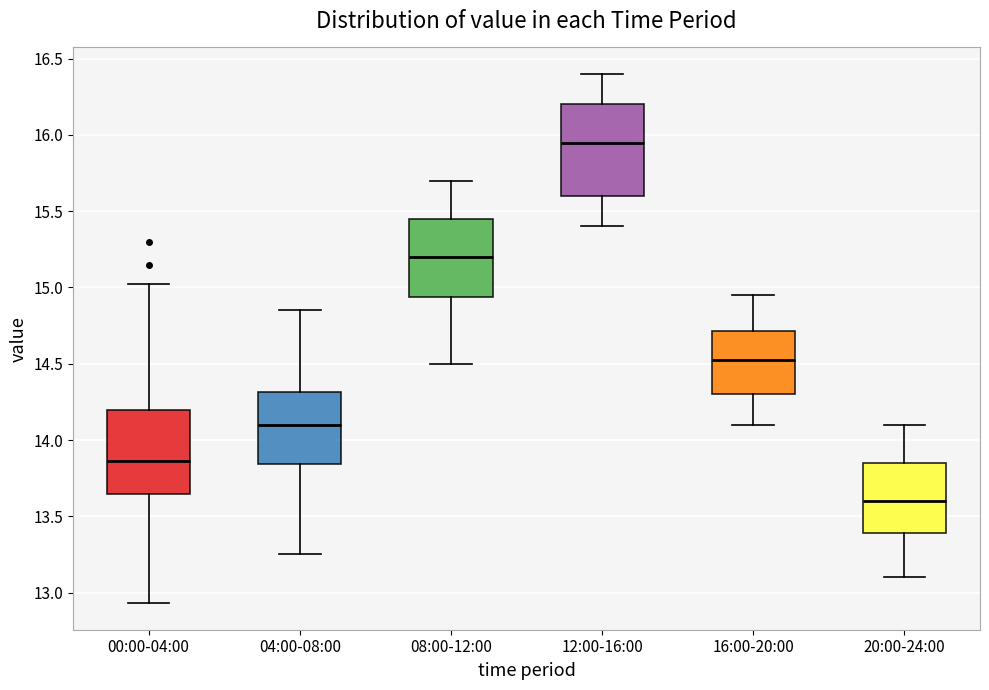

Reading left to right, read every box against the y-axis: the position of its median line, the range the box covers, and the ends of its whiskers. The values are not printed on the chart, so give them approximately, as read against the axis.

00:00-04:00: median 13.85, box 13.65 to 14.20, whiskers 12.95 to 15.00
04:00-08:00: median 14.10, box 13.85 to 14.30, whiskers 13.25 to 14.85
08:00-12:00: median 15.20, box 14.95 to 15.45, whiskers 14.50 to 15.70
12:00-16:00: median 15.95, box 15.60 to 16.20, whiskers 15.40 to 16.40
16:00-20:00: median 14.55, box 14.30 to 14.70, whiskers 14.10 to 14.95
20:00-24:00: median 13.60, box 13.40 to 13.85, whiskers 13.10 to 14.10